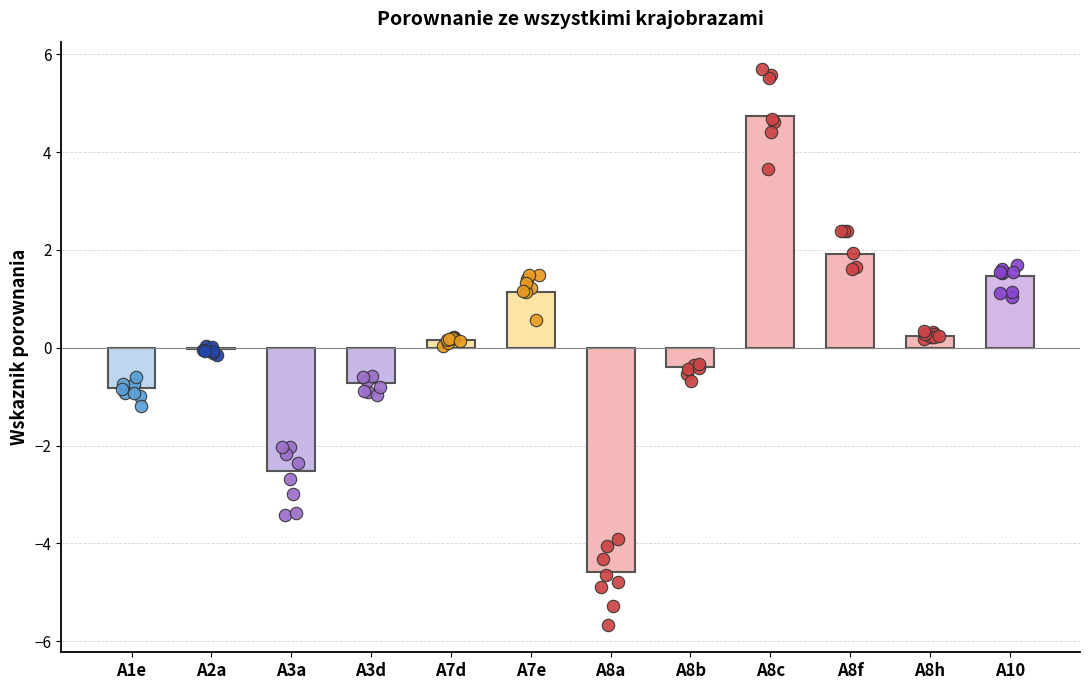

What is the change in value from A7d to A8b?

-0.5